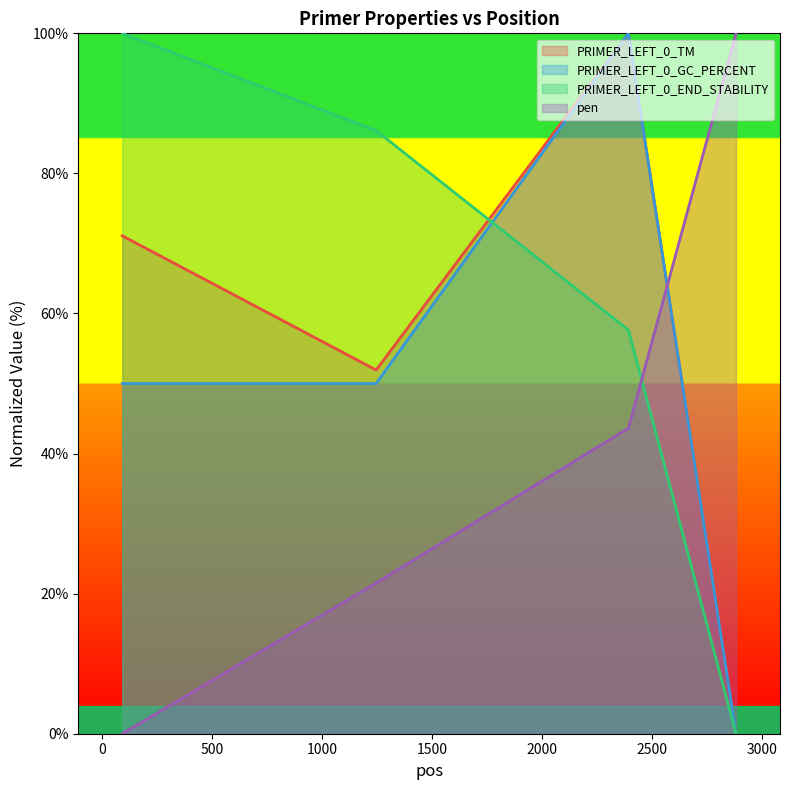

What is the difference between the second highest and second lowest values in the PRIMER_LEFT_0_TM series?

19.2